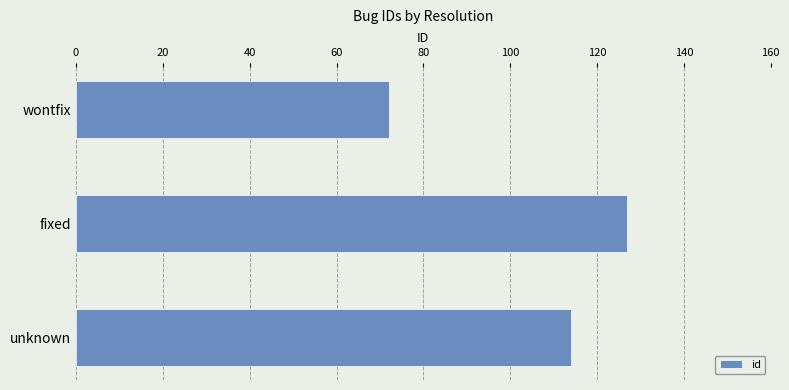

What is the sum of all values?

313